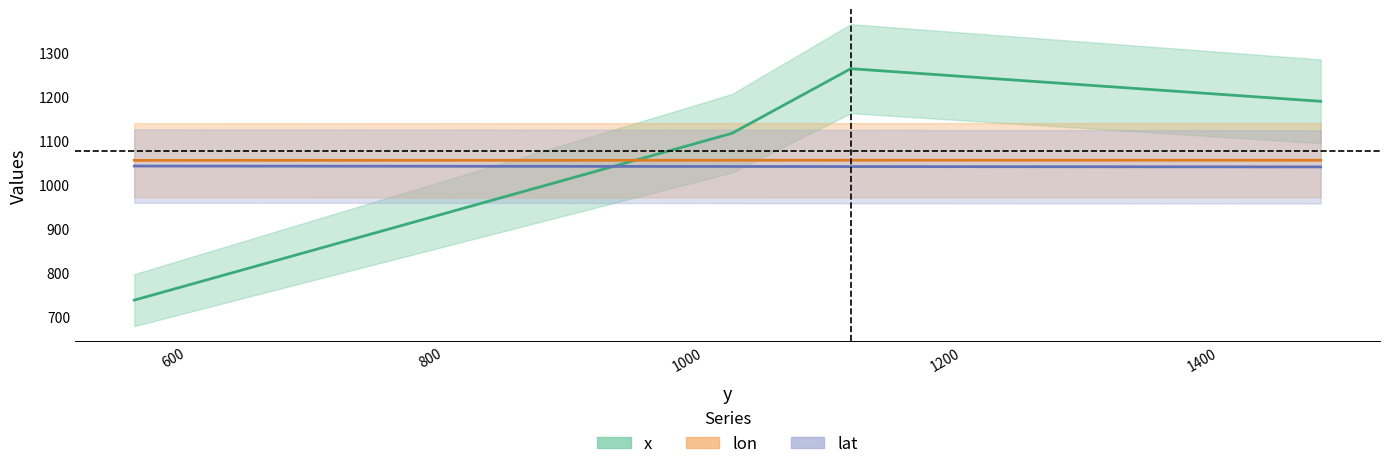

Which has a higher value, 1492.4 or 1034.6?

1492.4